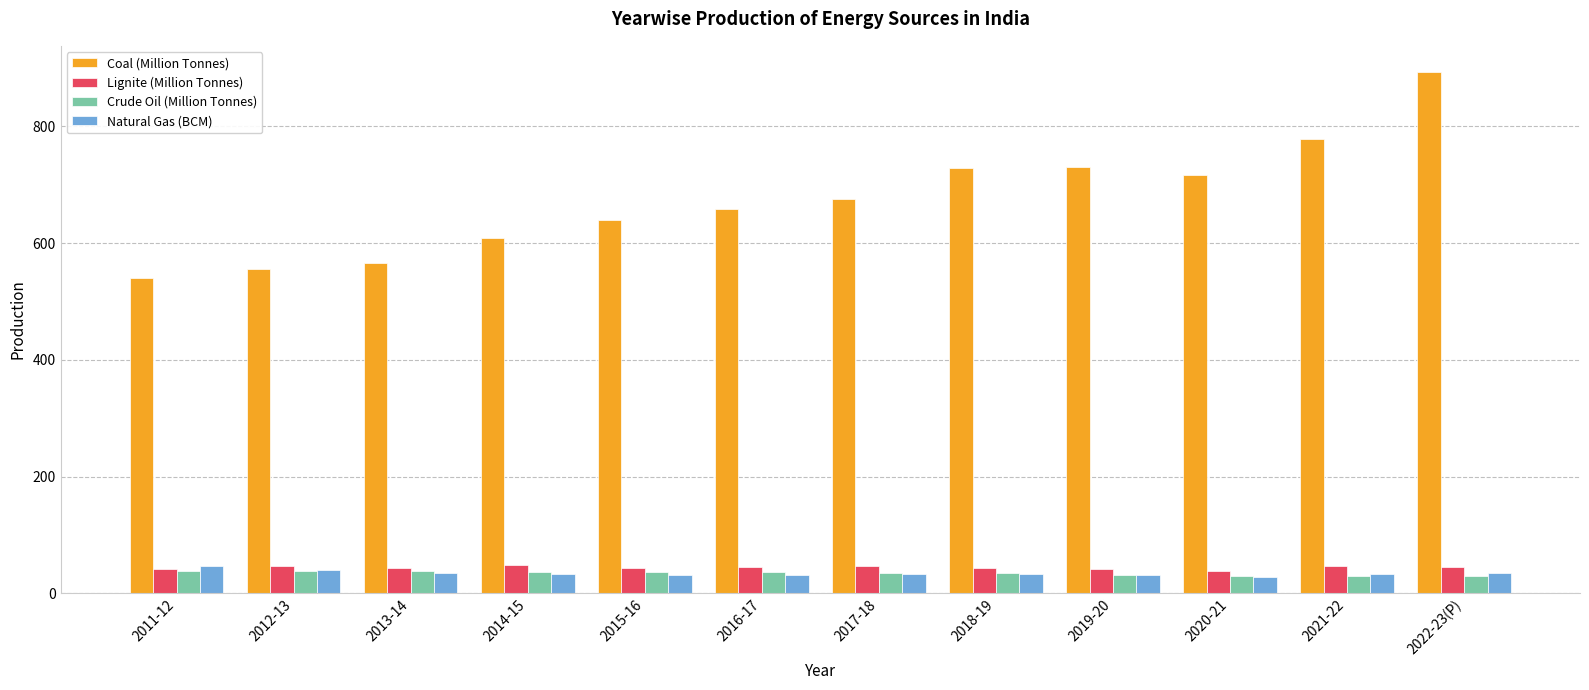

How many bars are there in total?

48